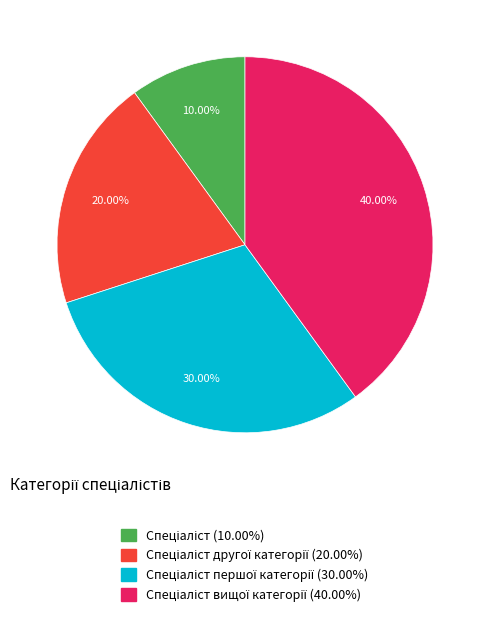

Is there any slice that represents more than half of the pie?

No